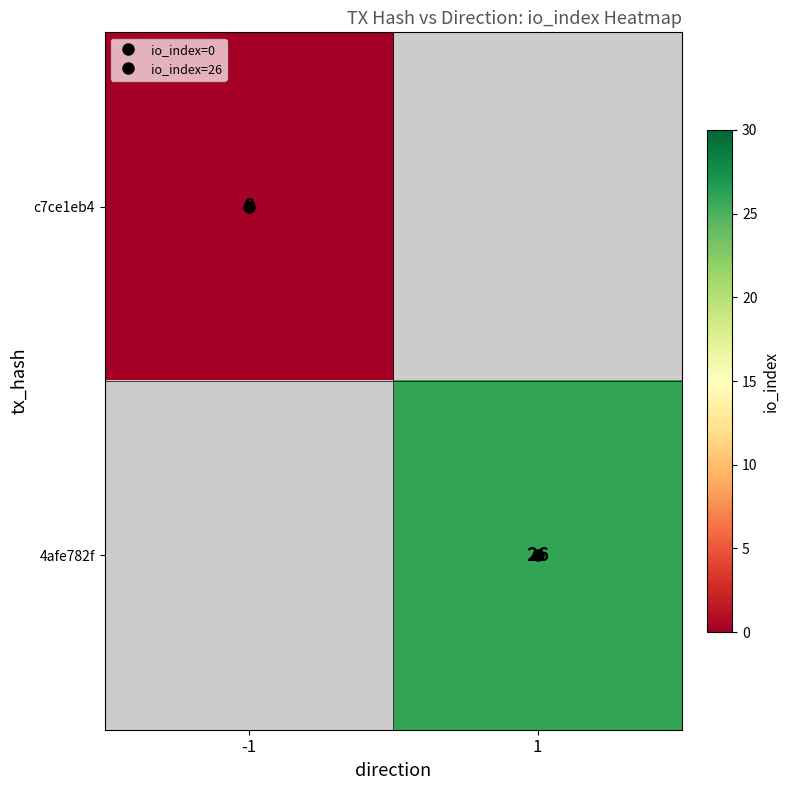

Rank the series by their maximum value, from highest to lowest.

c7ce1eb4, 4afe782f